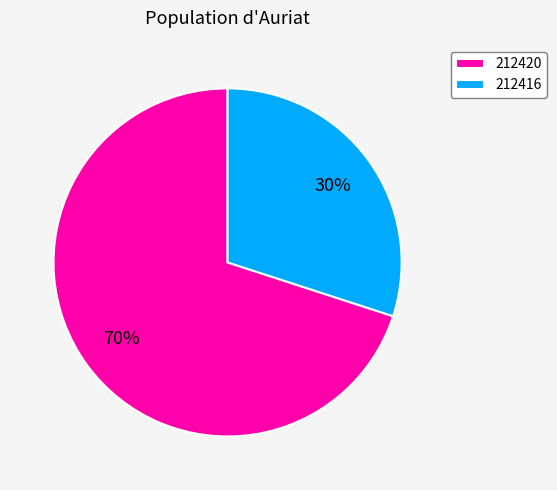

What is the ratio of the value at 212420 to the value at 212416?

2.3